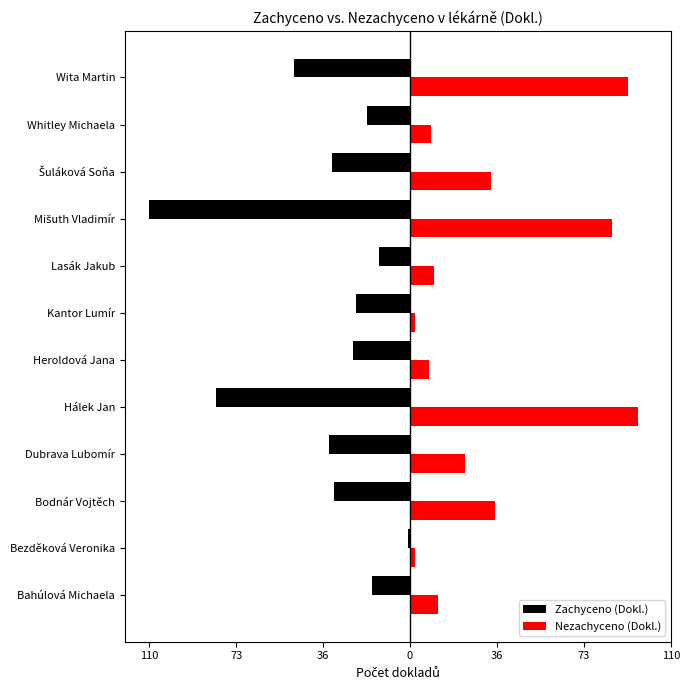

What is the maximum value shown in the chart?

96